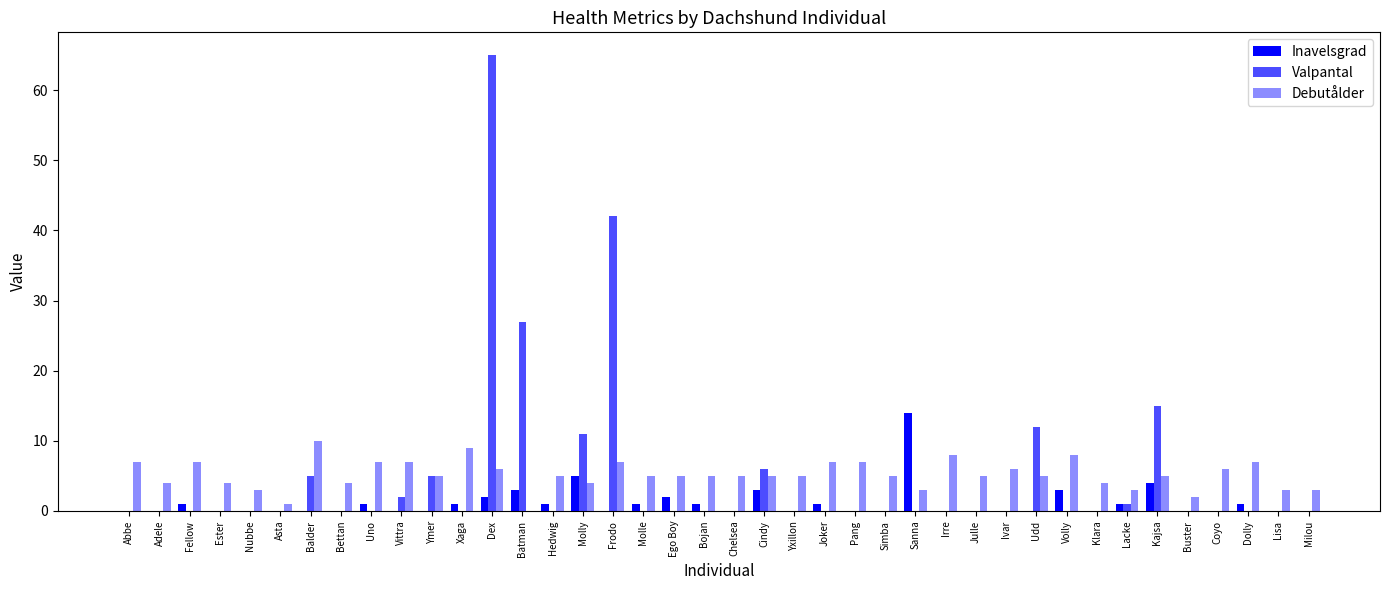

What is the sum of all Valpantal values?

191